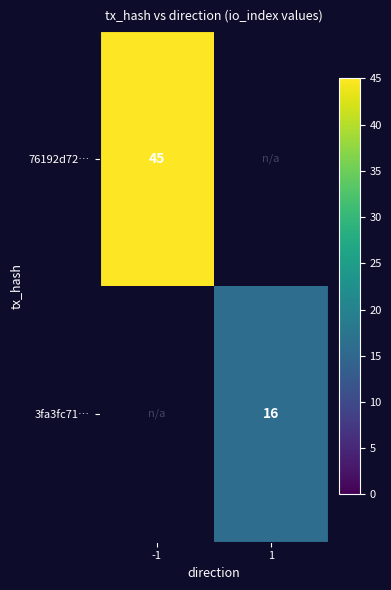

Count the number of data series in this chart.

2